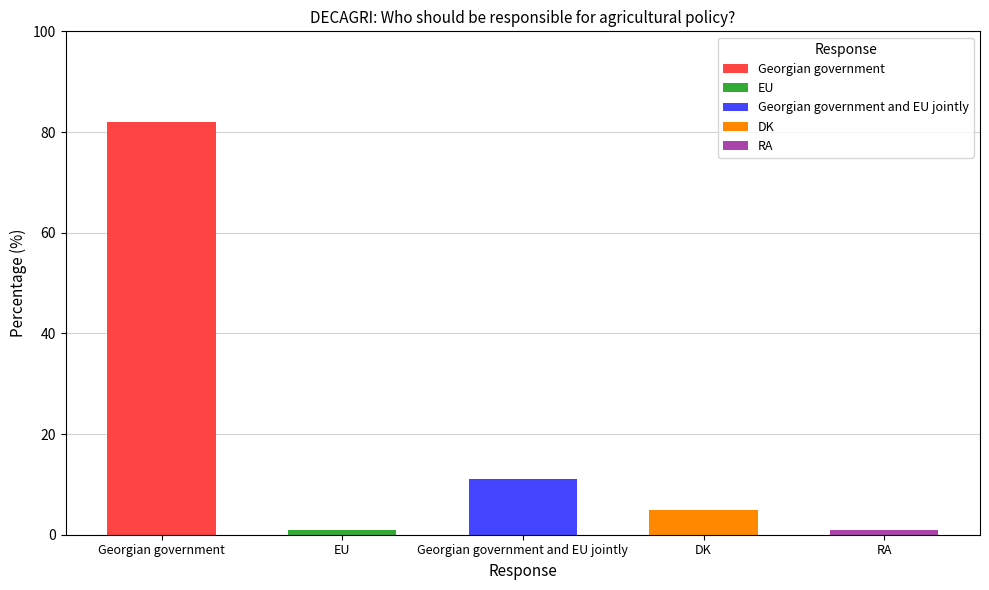

Where is the data nearest to the value 41?

Georgian government and EU jointly